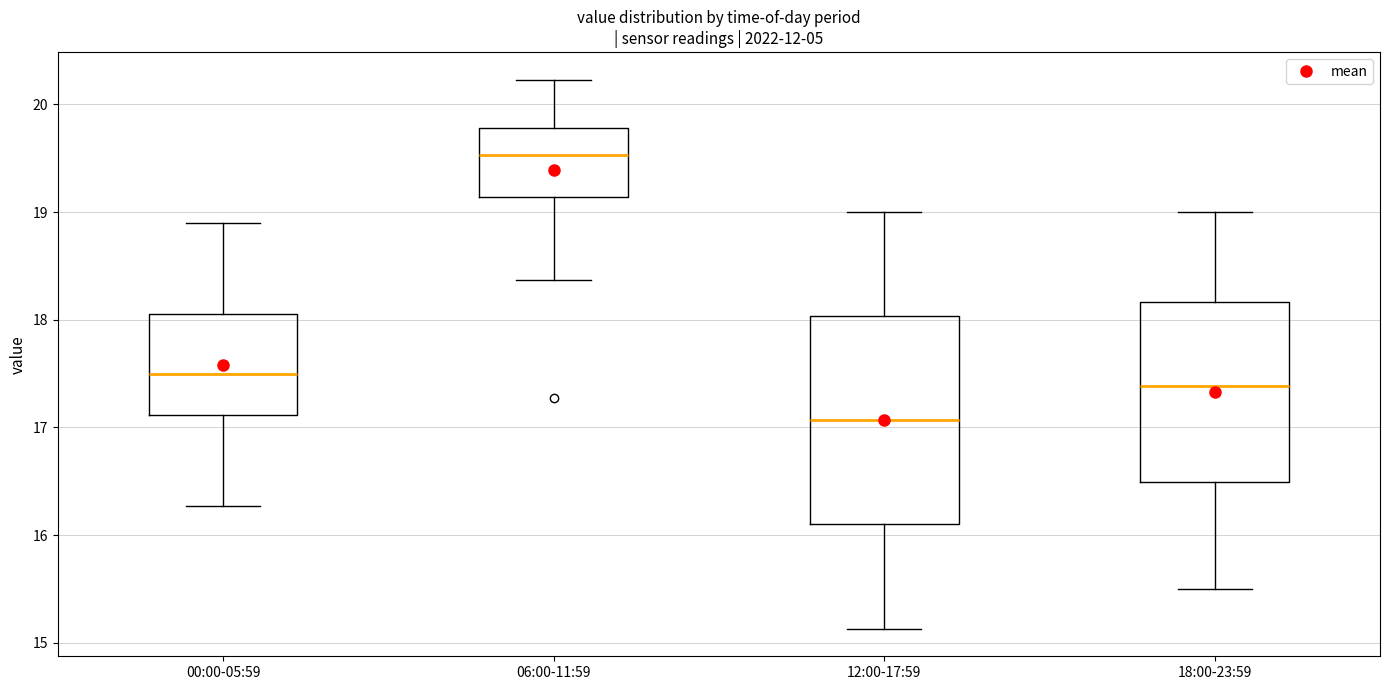

Which box has the lowest median line?

12:00-17:59